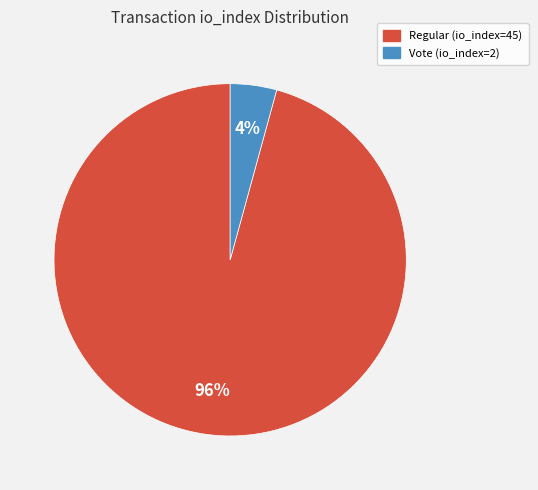

To the nearest percent, what percentage of the pie is Vote (io_index=2)?

4%